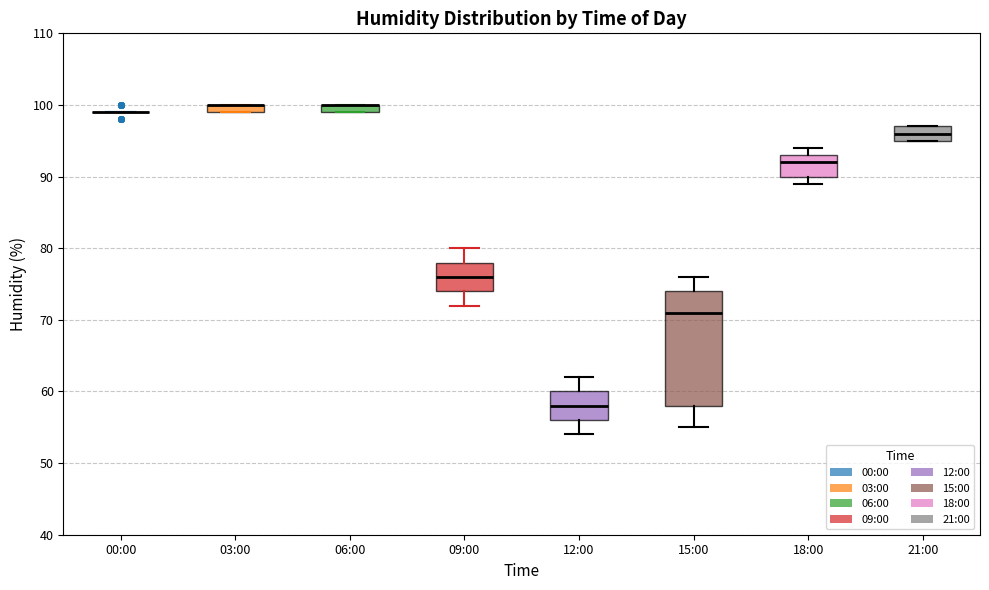

Where is the lower edge of the box for 21:00 on the y-axis? The values are not printed on the chart, so give them approximately, as read against the axis.

95